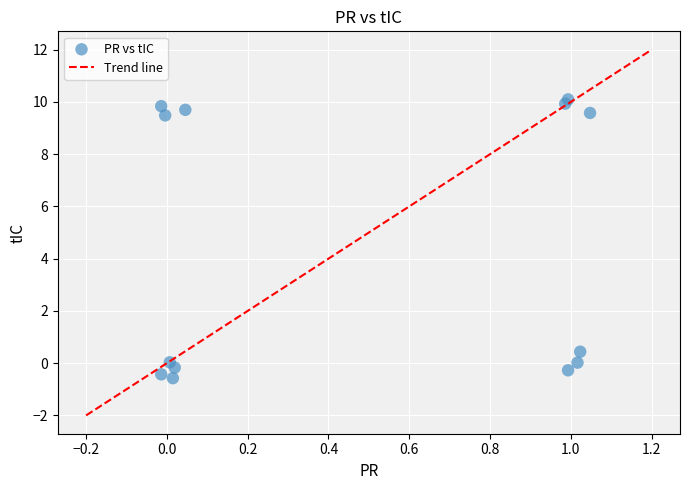

What is the range of Y values (max minus min)?

10.7